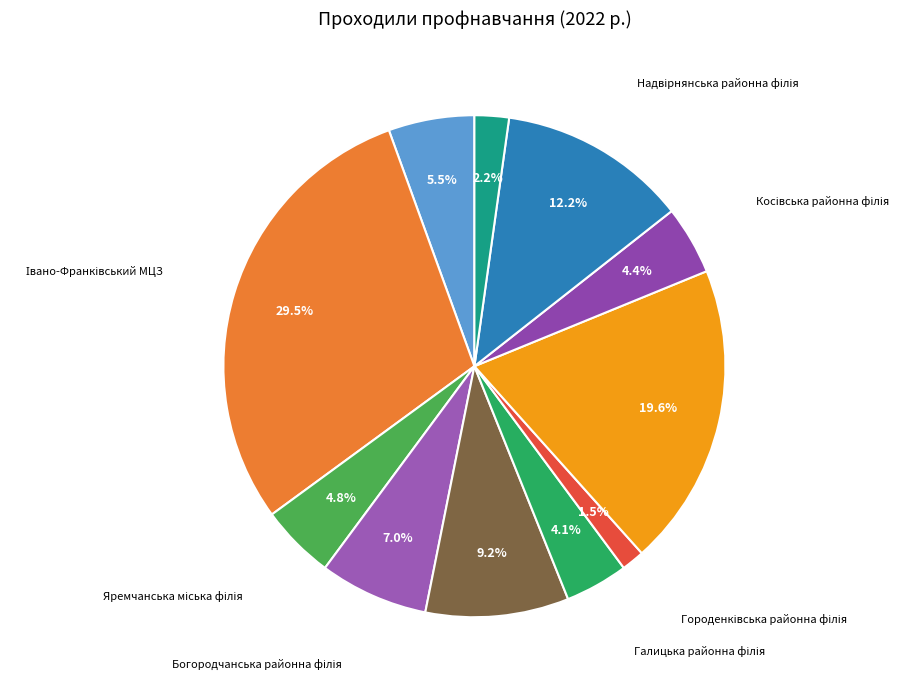

Is there any slice that represents more than half of the pie?

No